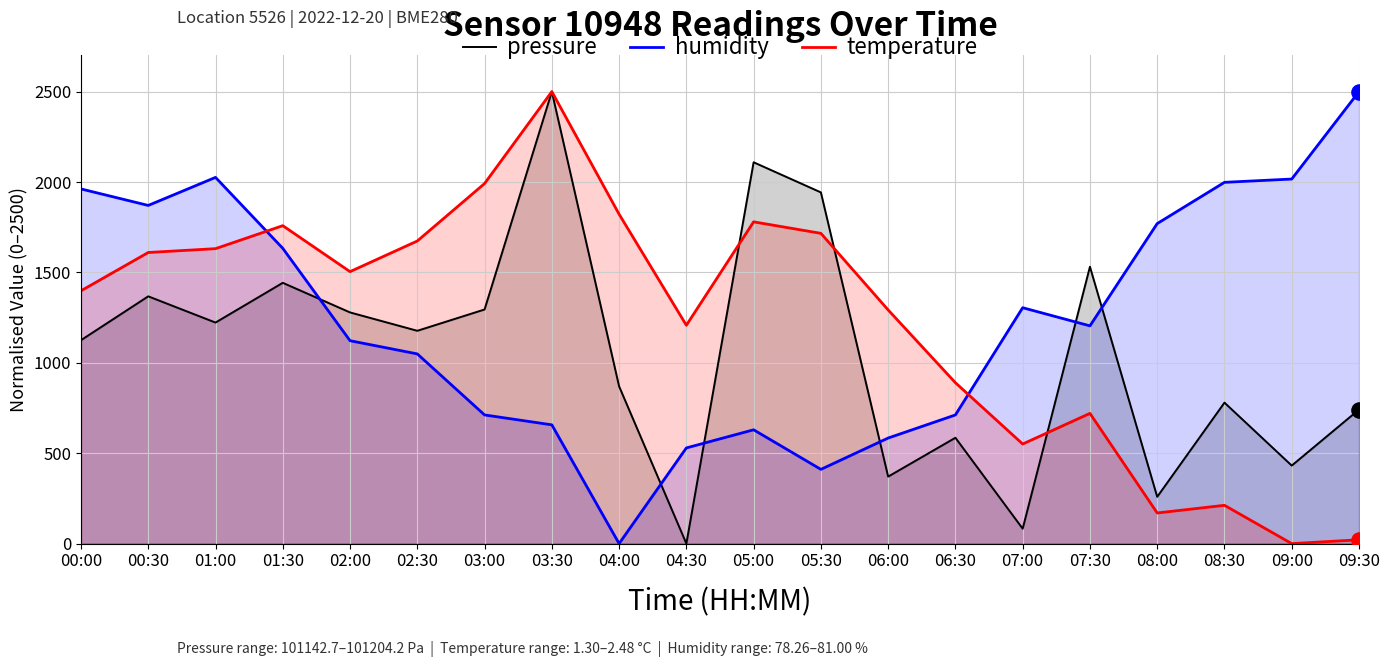

Which series has the largest total across all categories?

humidity